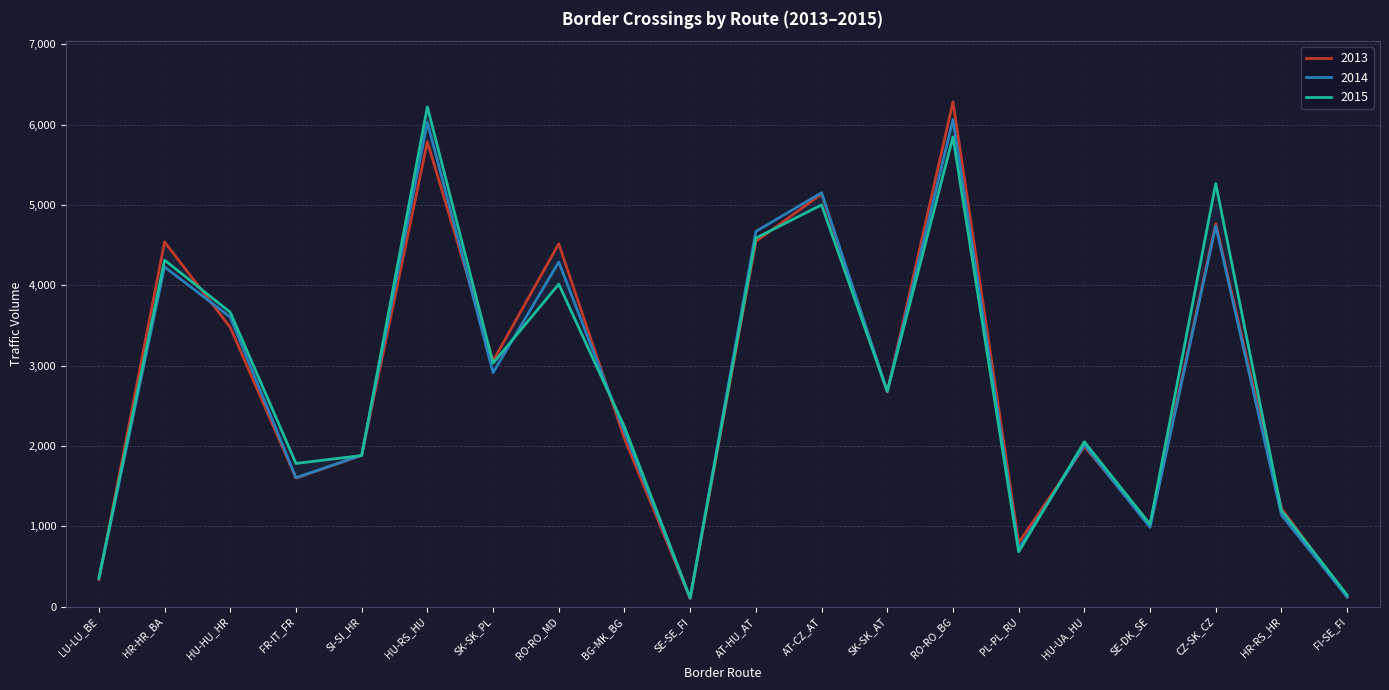

The 2013 series shows 3474 at HU-HU_HR. True or false?

True